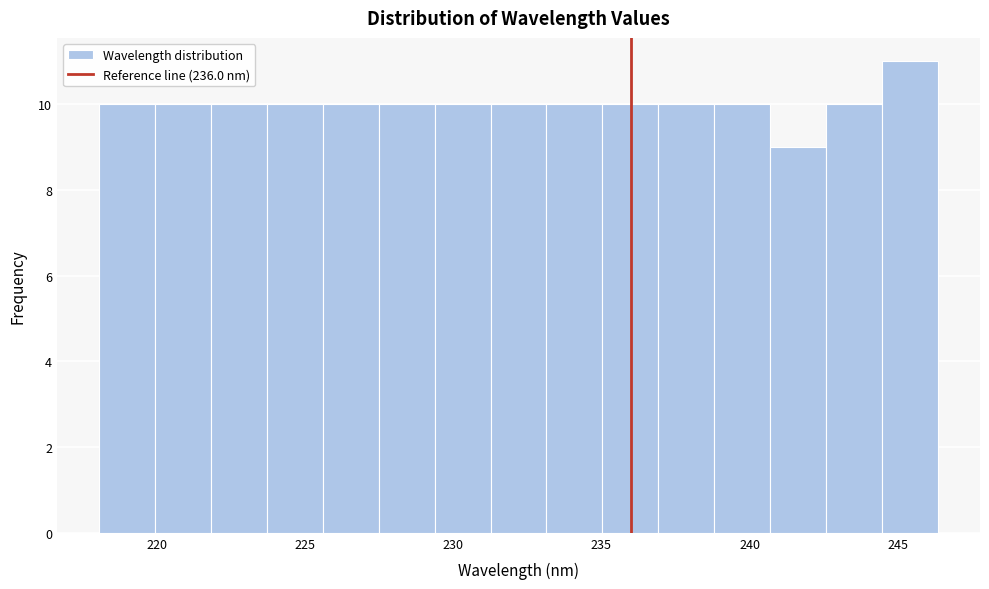

Read against the x-axis, roughly where is the centre of the tallest bar?

245.5